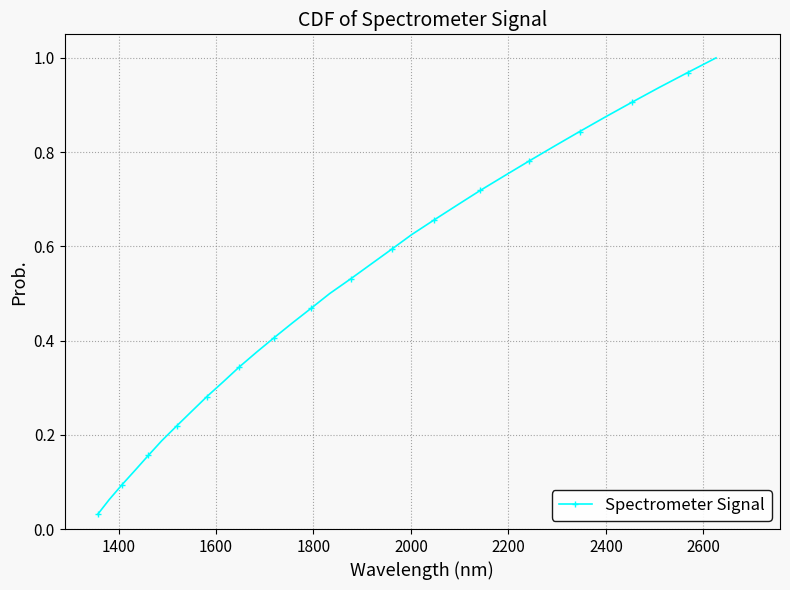

What is the sum of all values?

16.5